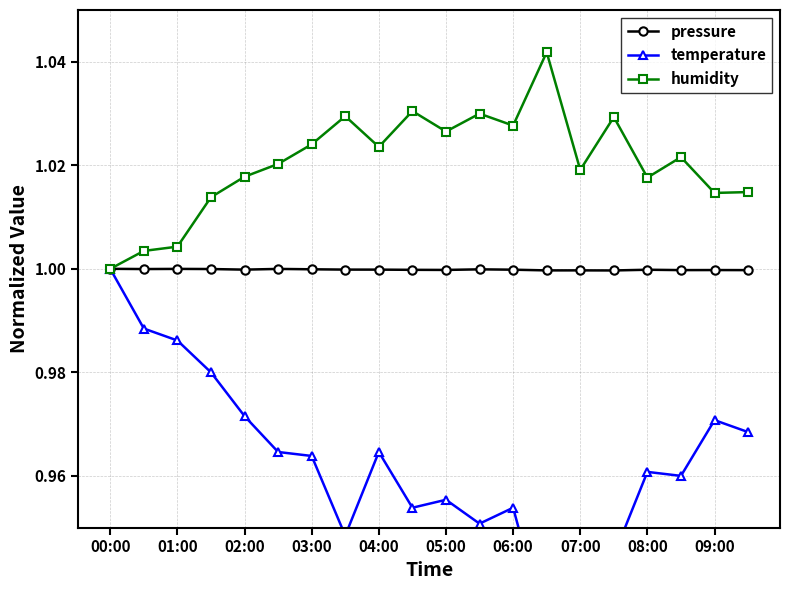

Which series has the widest spread of values?

temperature